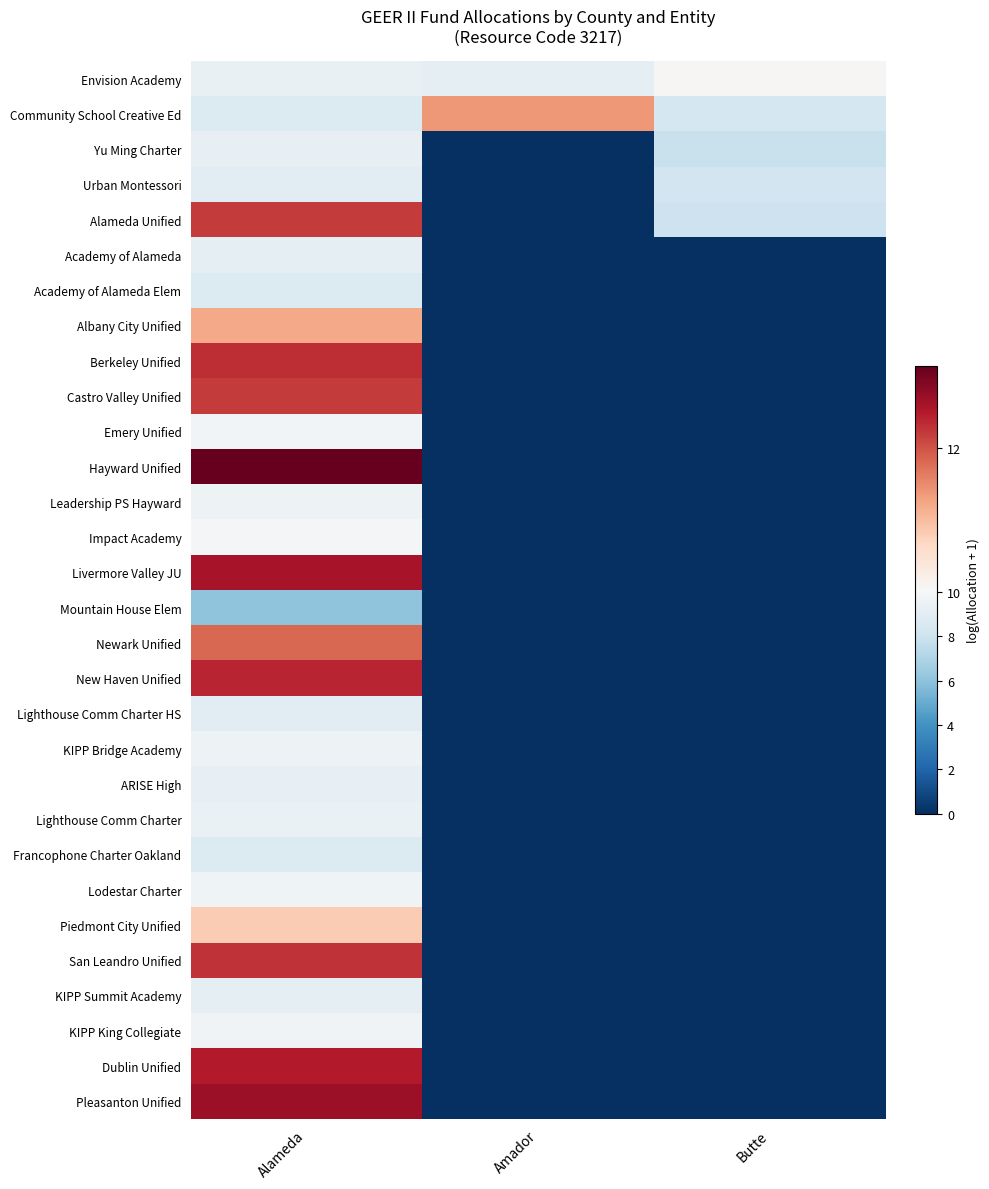

What is the difference between the highest and lowest values at Alameda?

7.1